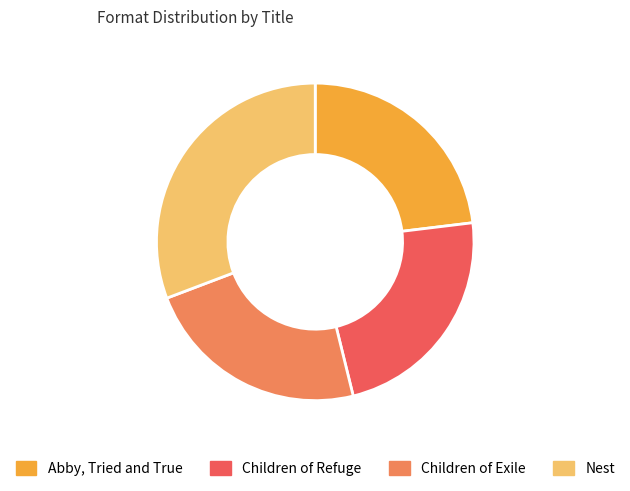

Is it true that Children of Refuge is 35% of the pie?

False